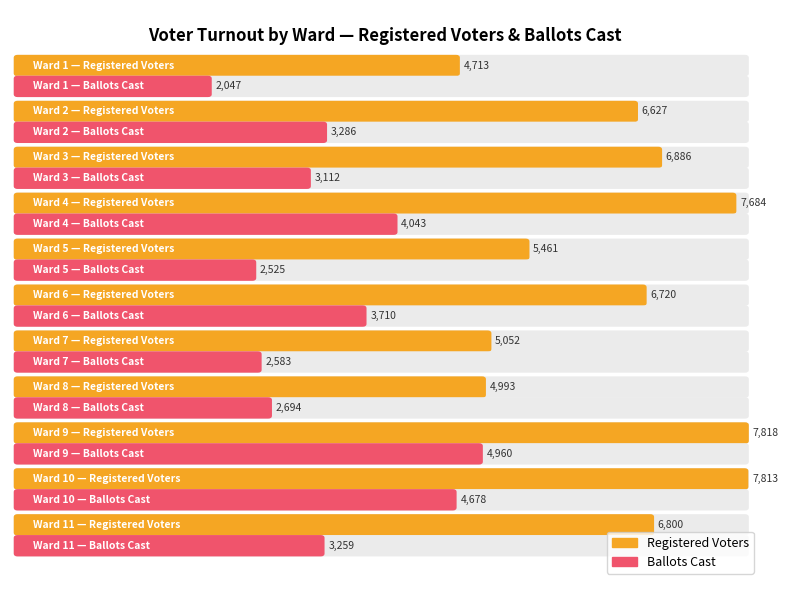

Is it true that Registered Voters equals 2930 at 5?

False